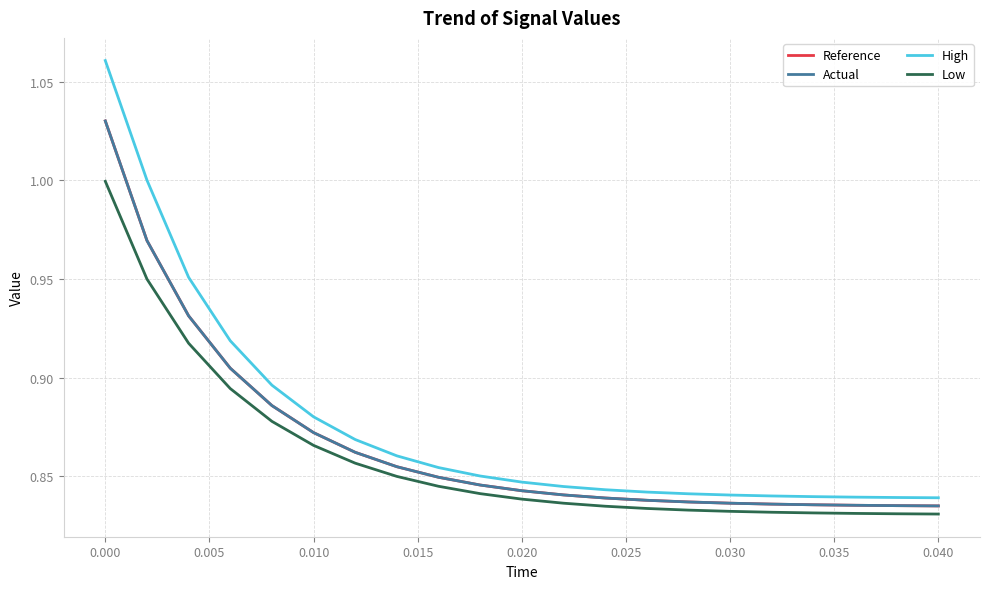

True or false: High and Low intersect in this chart.

False